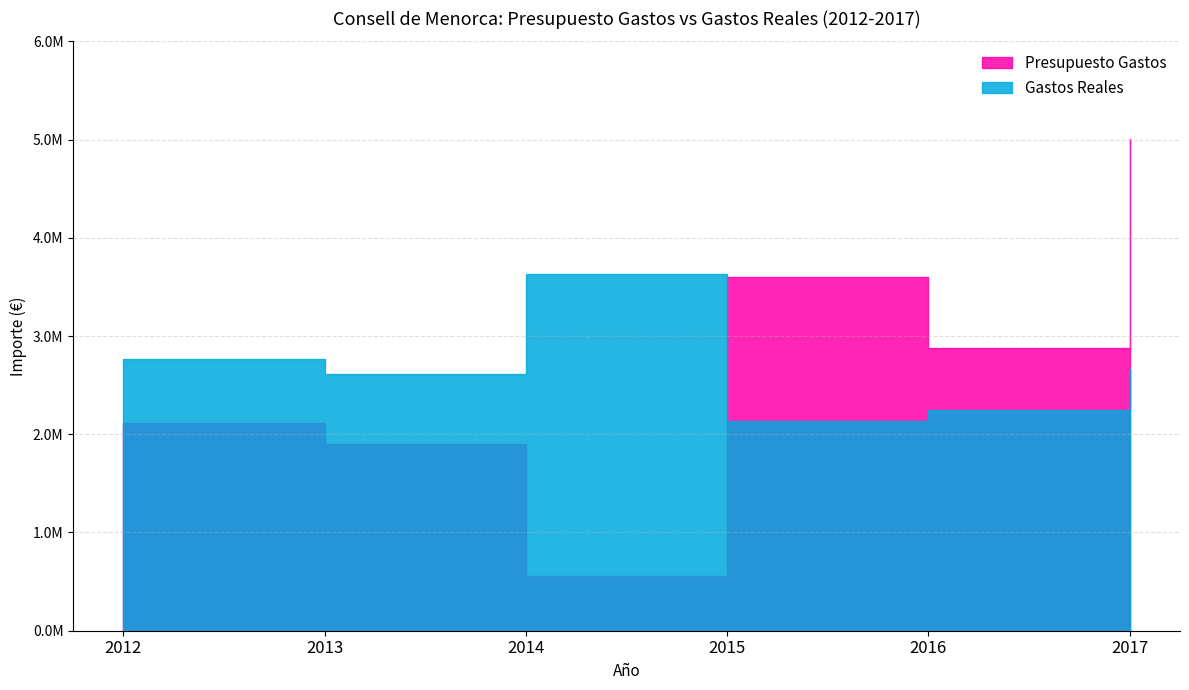

How many lines are shown in the chart?

2